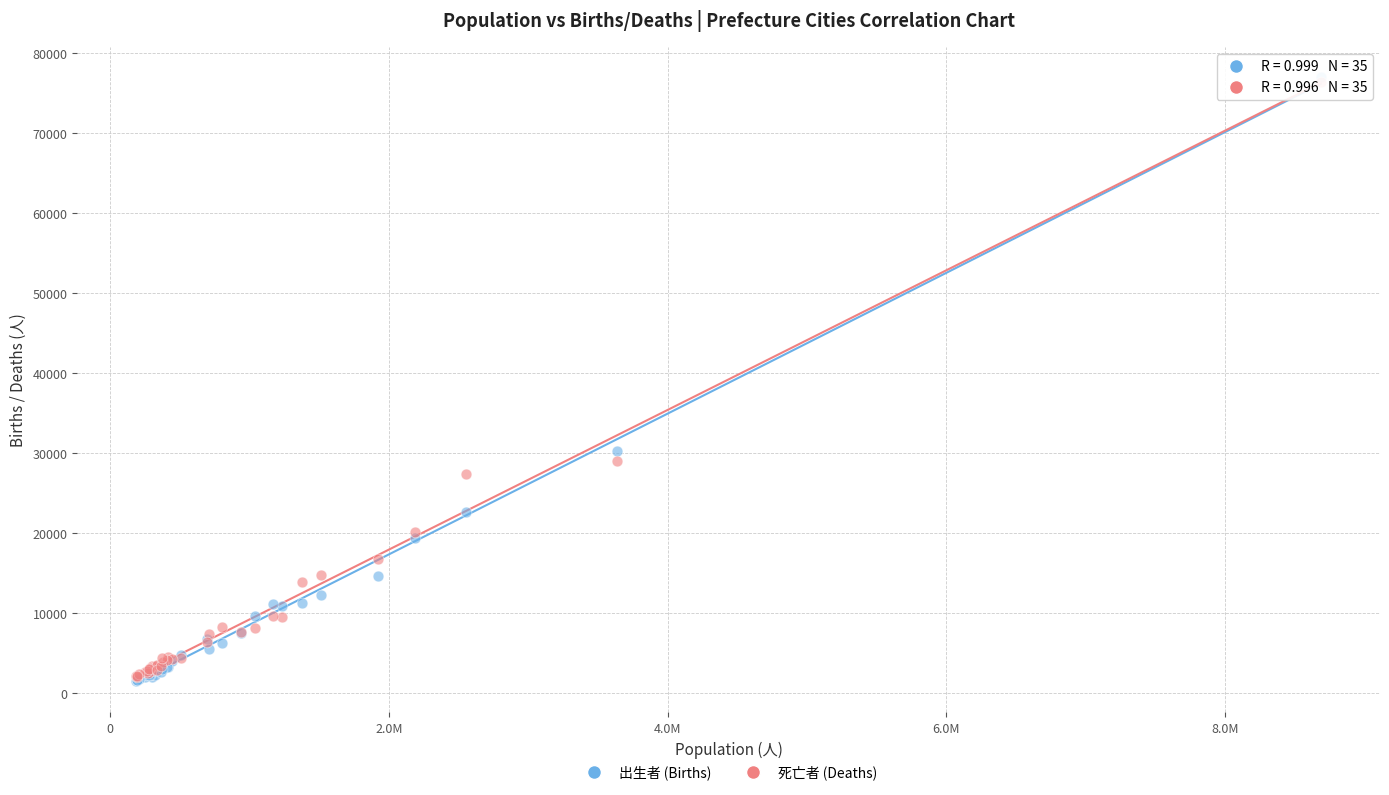

In the 出生者 (Births) series, what Y value is closest to 39288?

30240